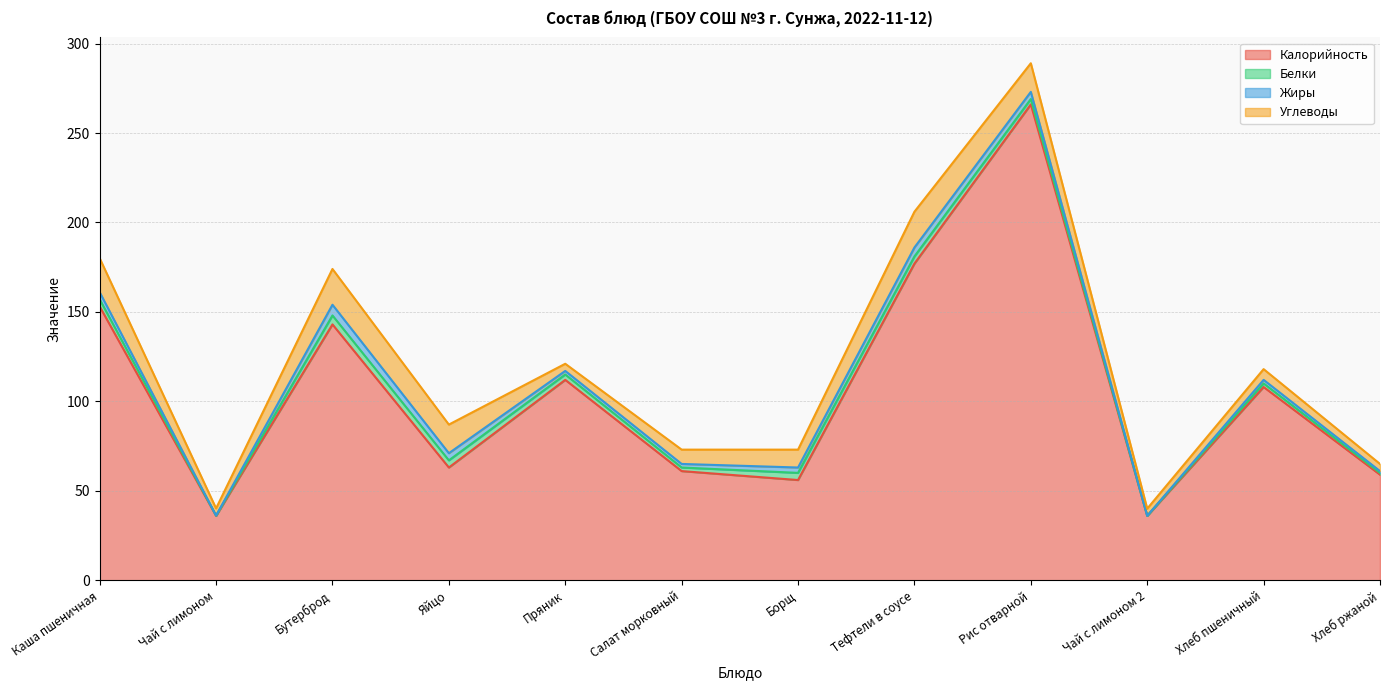

Where is the first local maximum for Жиры?

Бутерброд